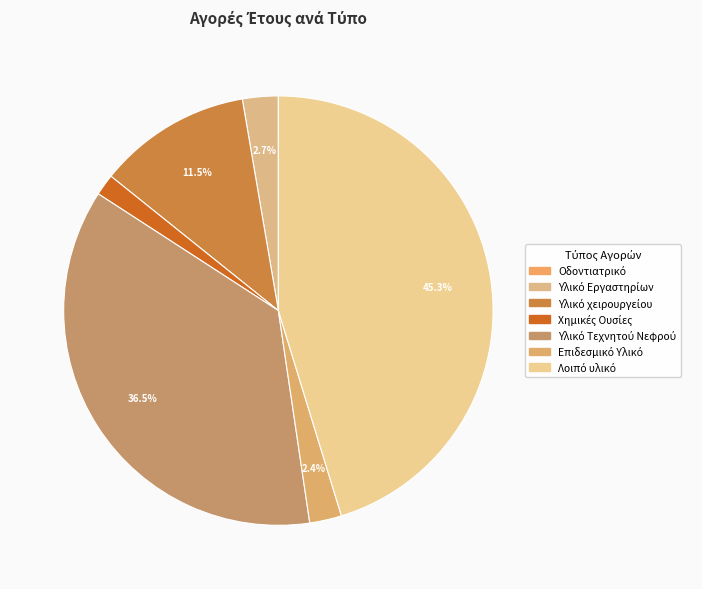

What percentage is NOT represented by Επιδεσμικό Υλικό?

97.6%